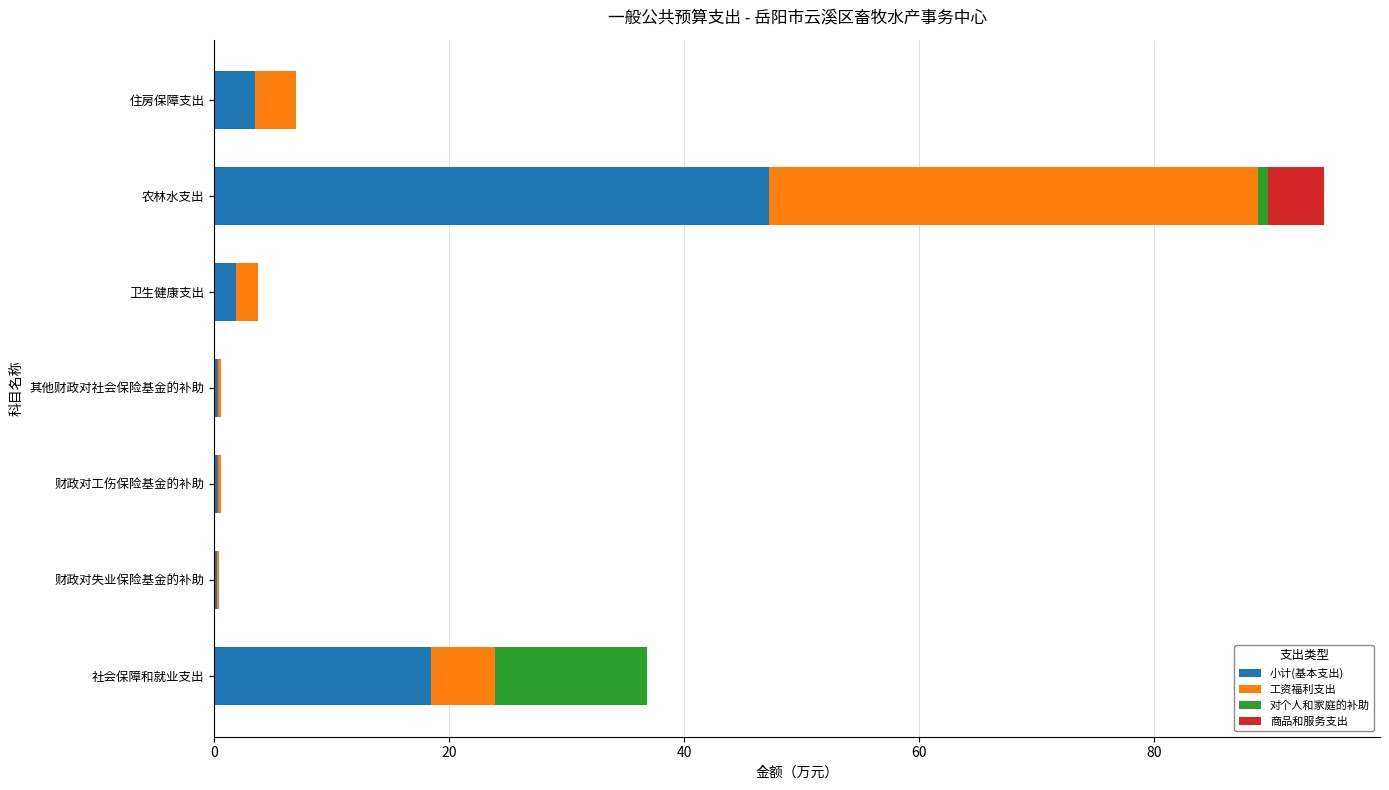

What is the total value across all series at 住房保障支出?

7.0